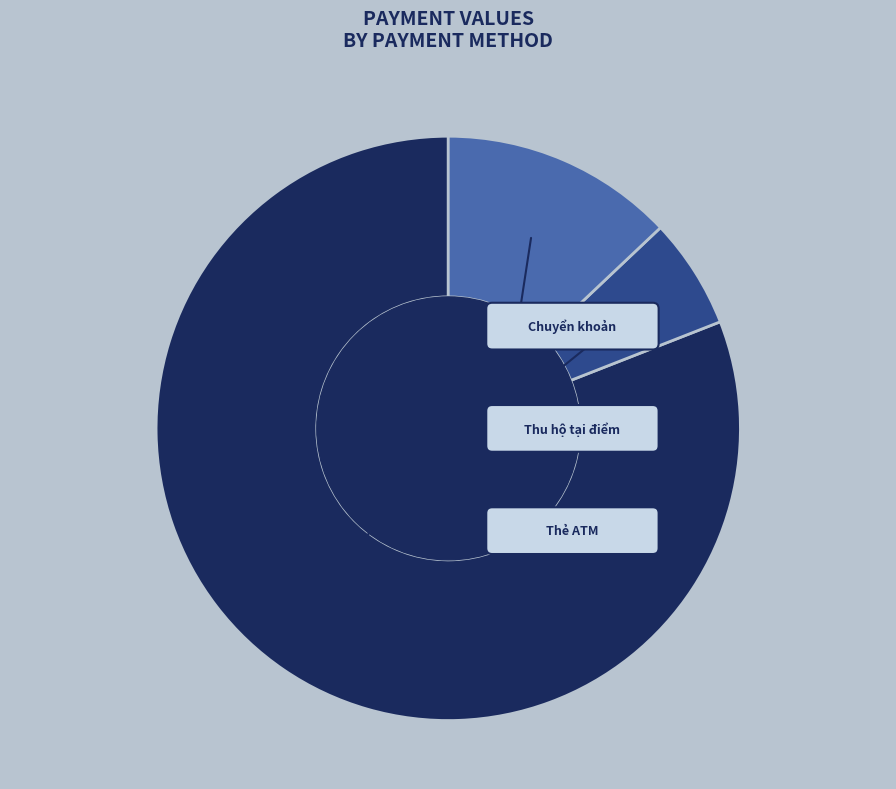

The Nguyễn Lê Thiên Bảo slice represents 21% of the pie. True or false?

False